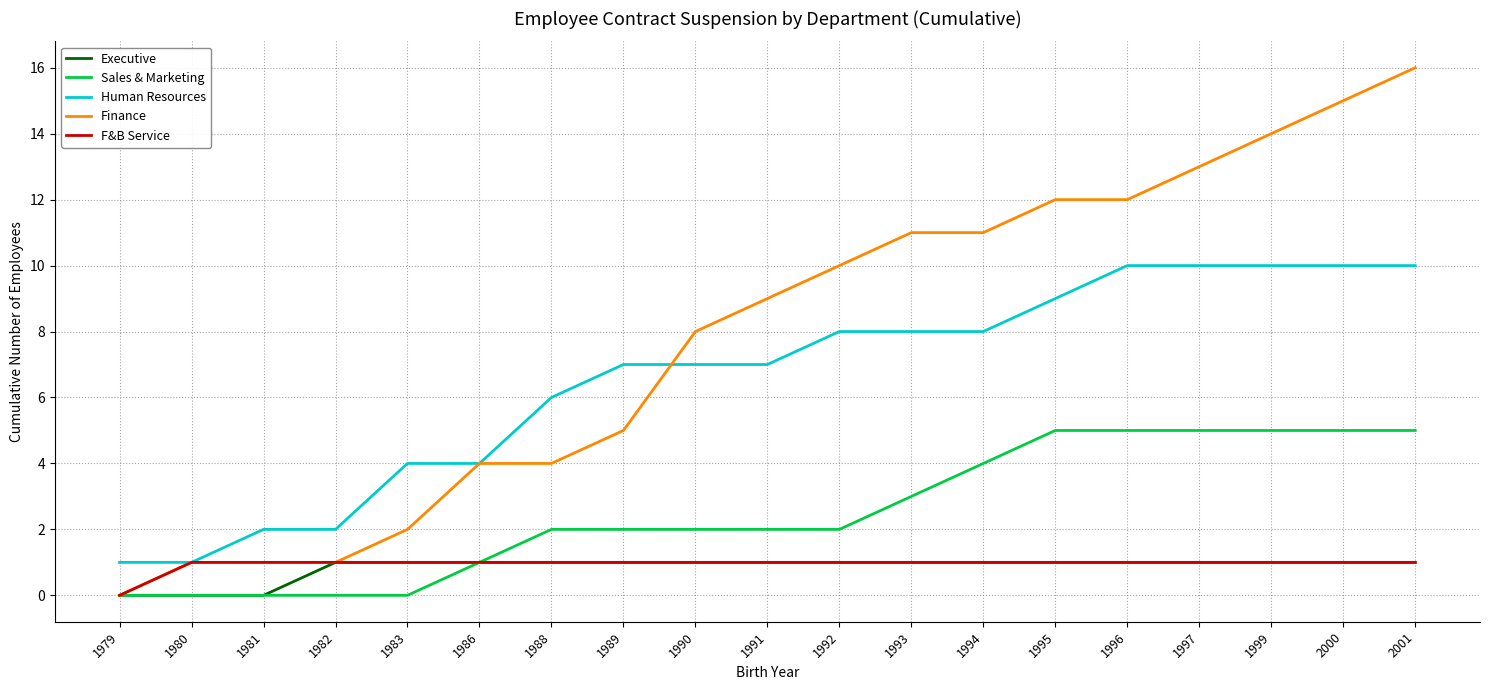

True or false: Executive and Human Resources cross at least once.

False